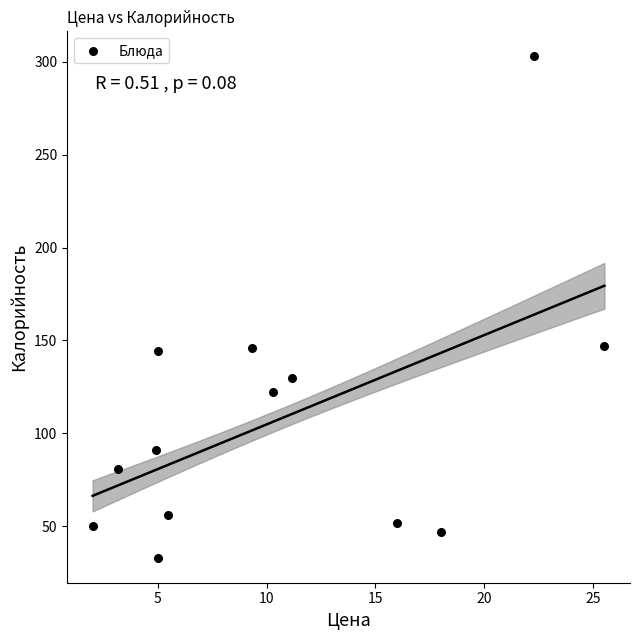

What is the range of X values (max minus min)?

23.5